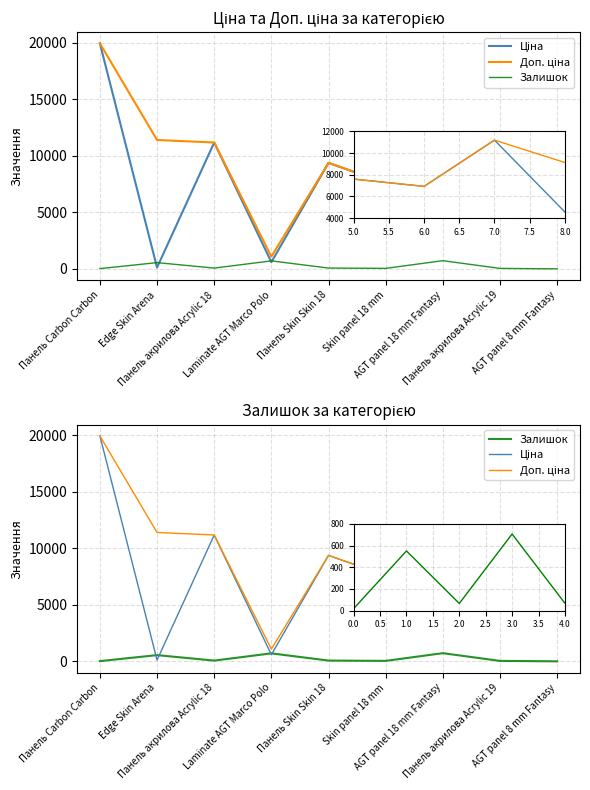

Rank the categories by Доп. ціна value from highest to lowest.

Панель Carbon Carbon, Edge Skin Arena, Панель акрилова Acrylic 18, Панель акрилова Acrylic 19, Панель Skin Skin 18, AGT panel 8 mm Fantasy, Skin panel 18 mm, AGT panel 18 mm Fantasy, Laminate AGT Marco Polo